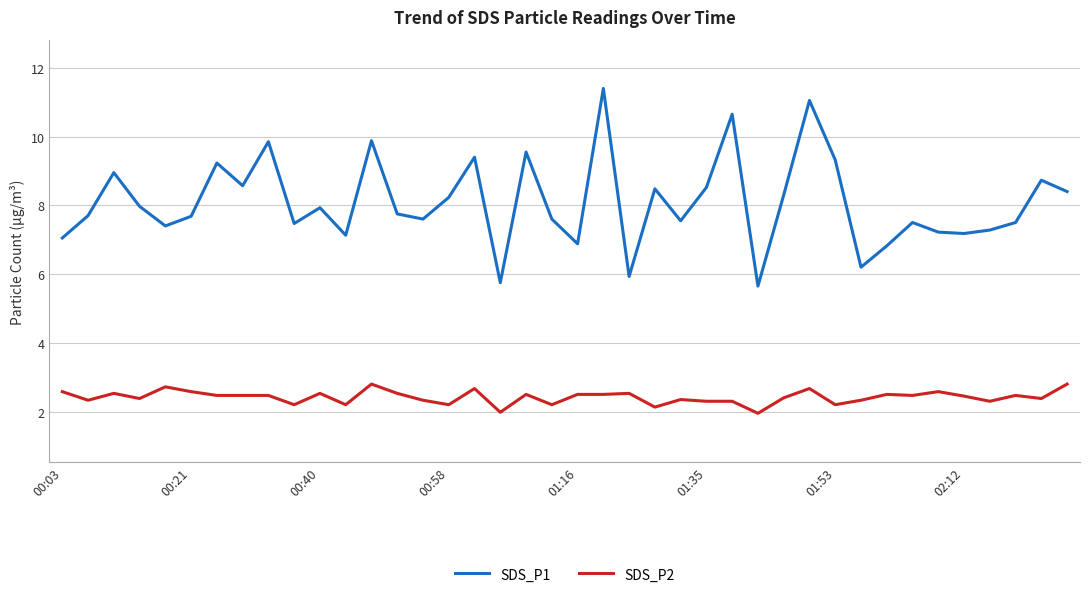

What is the maximum value shown in the chart?

11.4